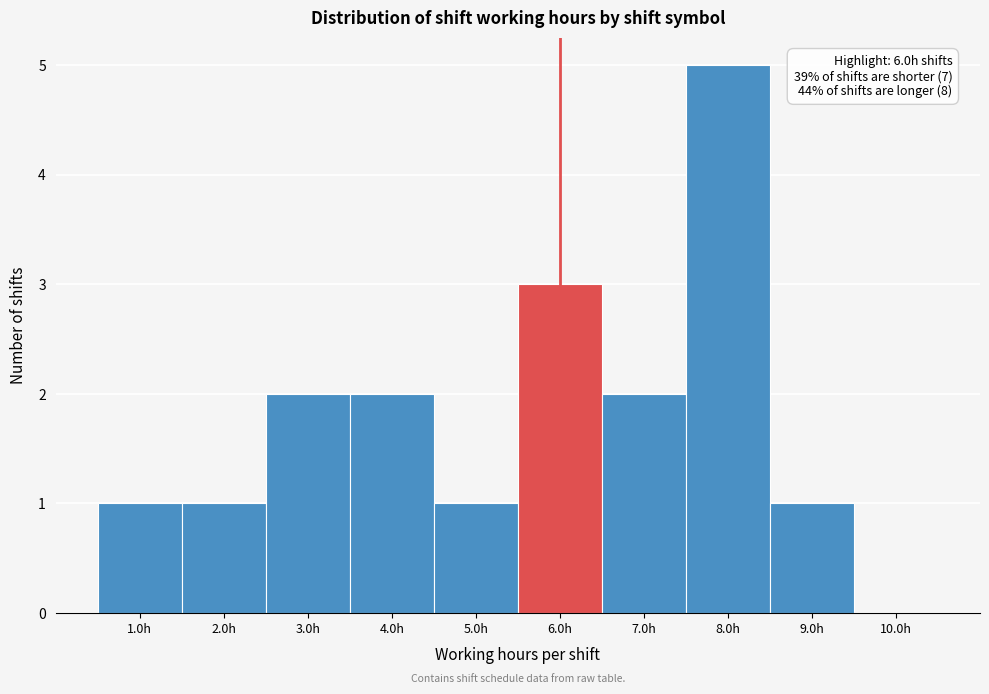

Over which range of the x-axis is the bar tallest?

7.5 to 8.5